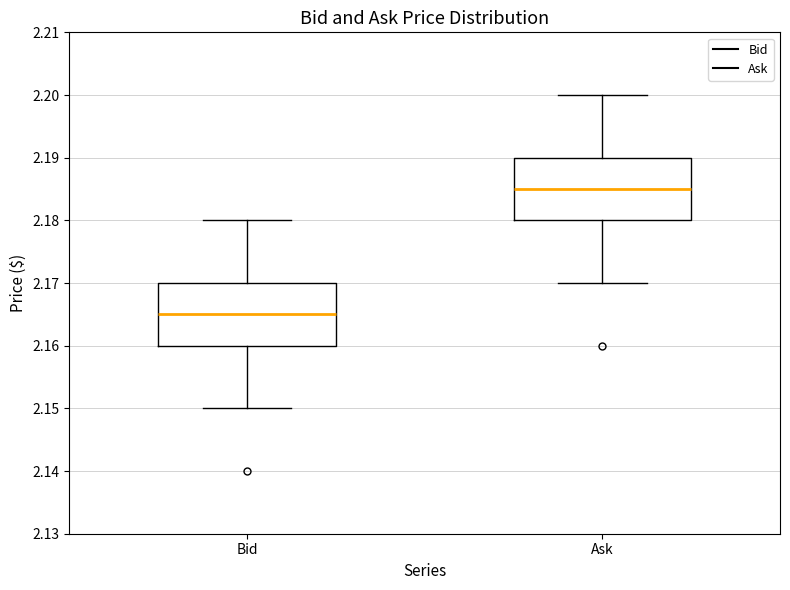

Reading left to right, read every box against the y-axis: the position of its median line, the range the box covers, and the ends of its whiskers. The values are not printed on the chart, so give them approximately, as read against the axis.

Bid: median 2.165, box 2.160 to 2.170, whiskers 2.150 to 2.180
Ask: median 2.185, box 2.180 to 2.190, whiskers 2.170 to 2.200